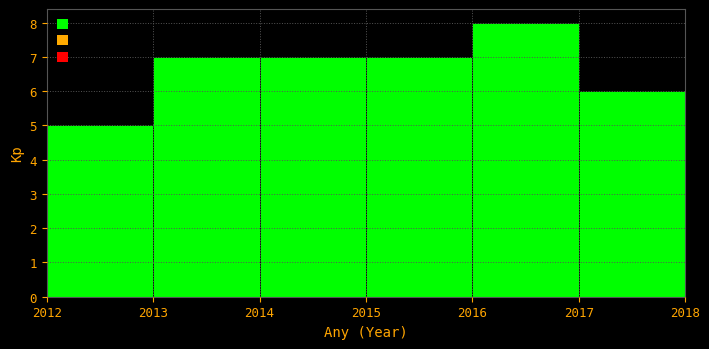

Reading left to right, transcribe this chart: for each bar, give the range it covers on the x-axis and its height. The values are not printed on the chart, so give them approximately, as read against the axis.

2012 to 2013: 5
2013 to 2014: 7
2014 to 2015: 7
2015 to 2016: 7
2016 to 2017: 8
2017 to 2018: 6